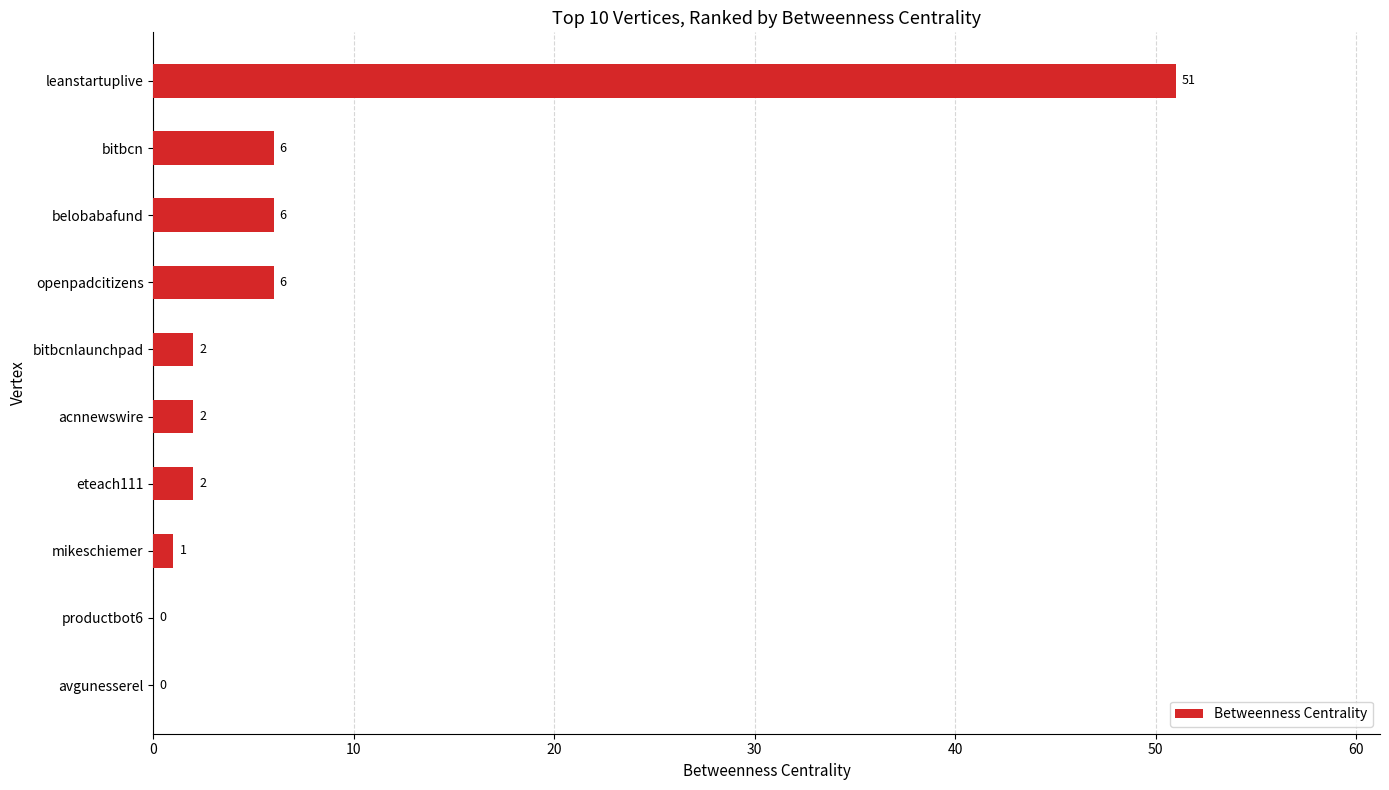

Reading top to bottom, extract all data points from this chart.

leanstartuplive=51	bitbcn=6	belobabafund=6	openpadcitizens=6	bitbcnlaunchpad=2	acnnewswire=2	eteach111=2	mikeschiemer=1	productbot6=0	avgunesserel=0